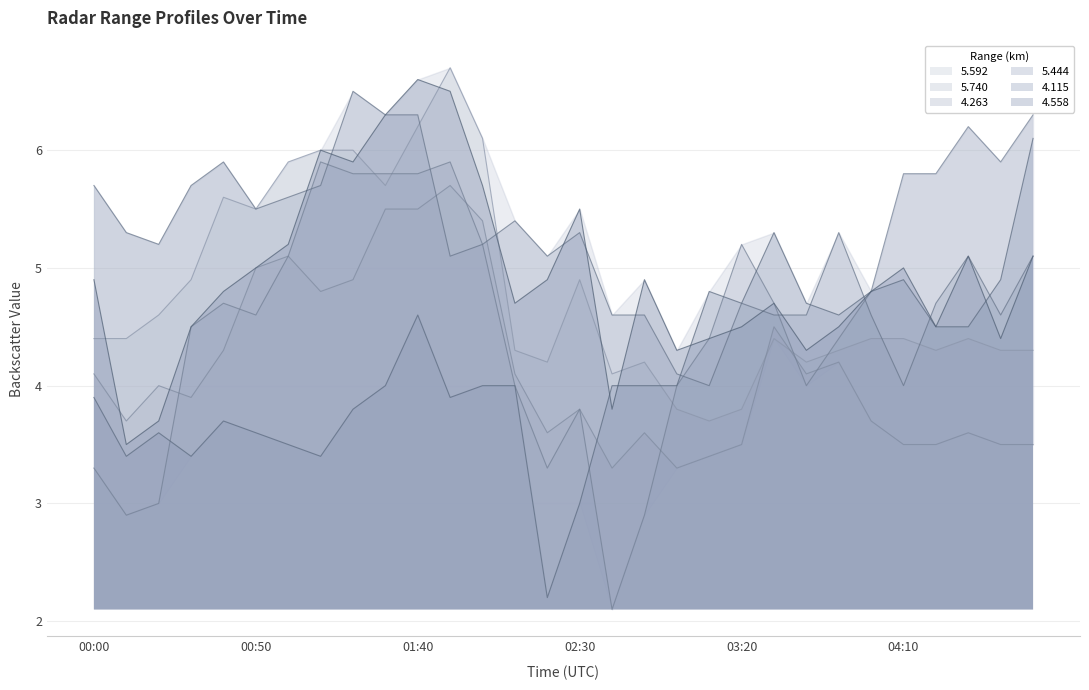

Which category has the lowest value in the 4.558 series?

00:10